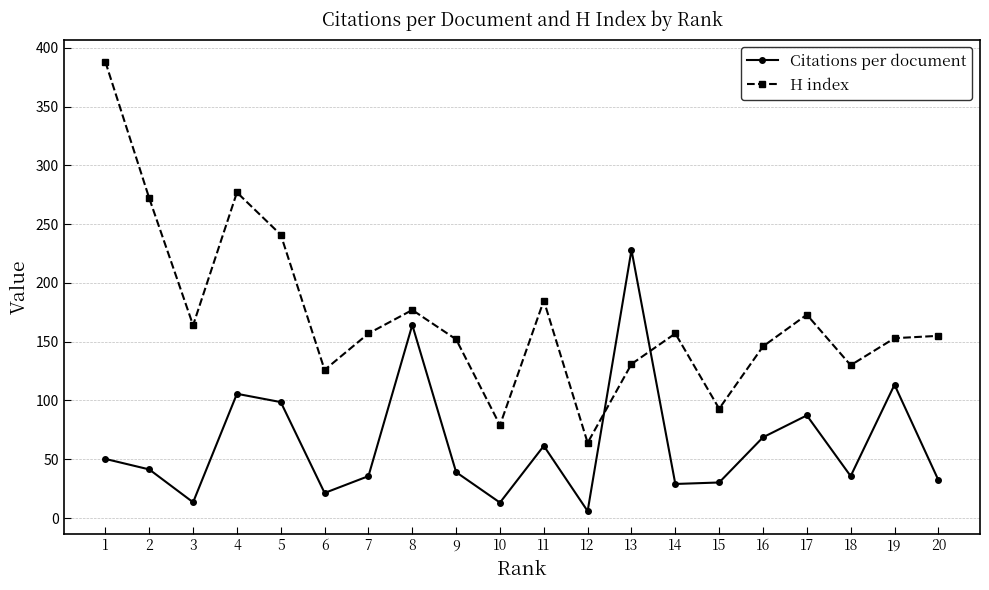

Where is Citations per document nearest to the value 116?

19